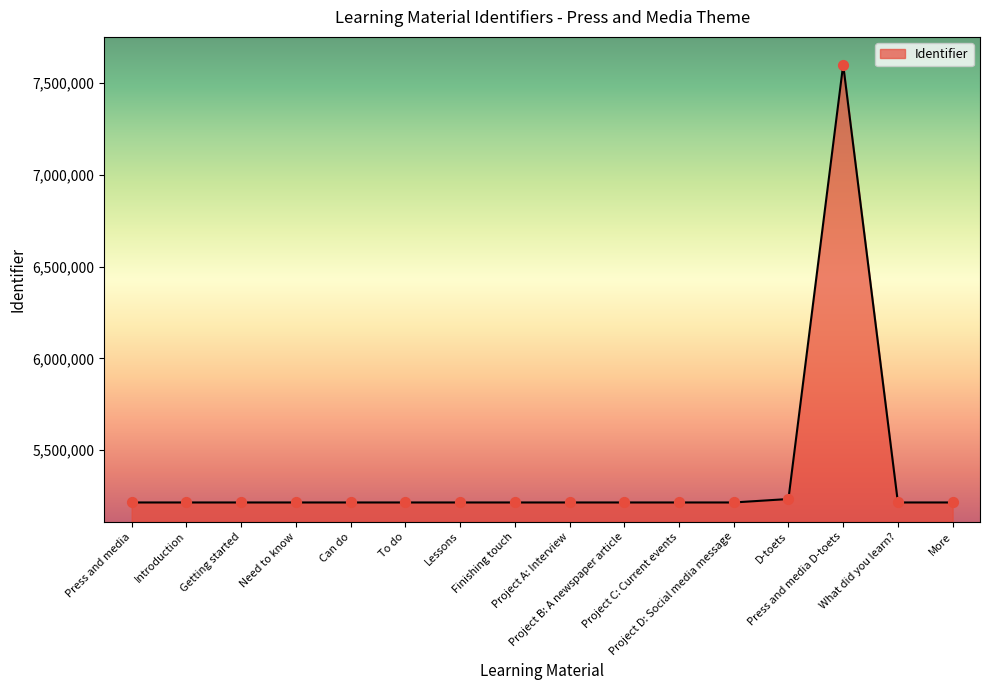

What is the change in value from D-toets to More?

-18785